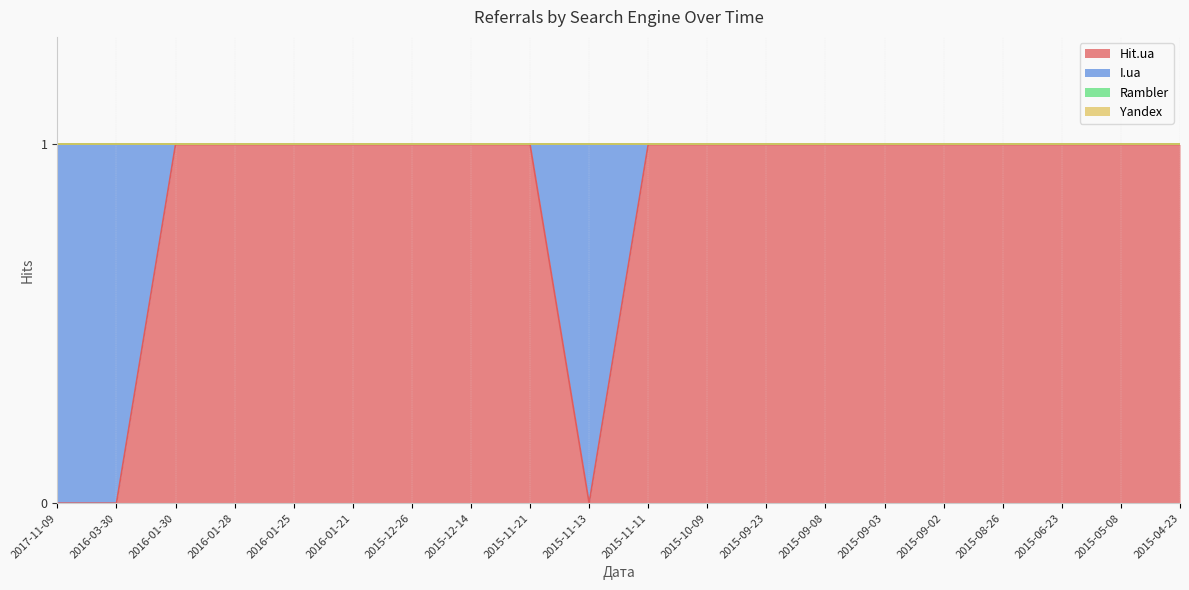

What is the label of the 9th point from the left?

2015-11-21